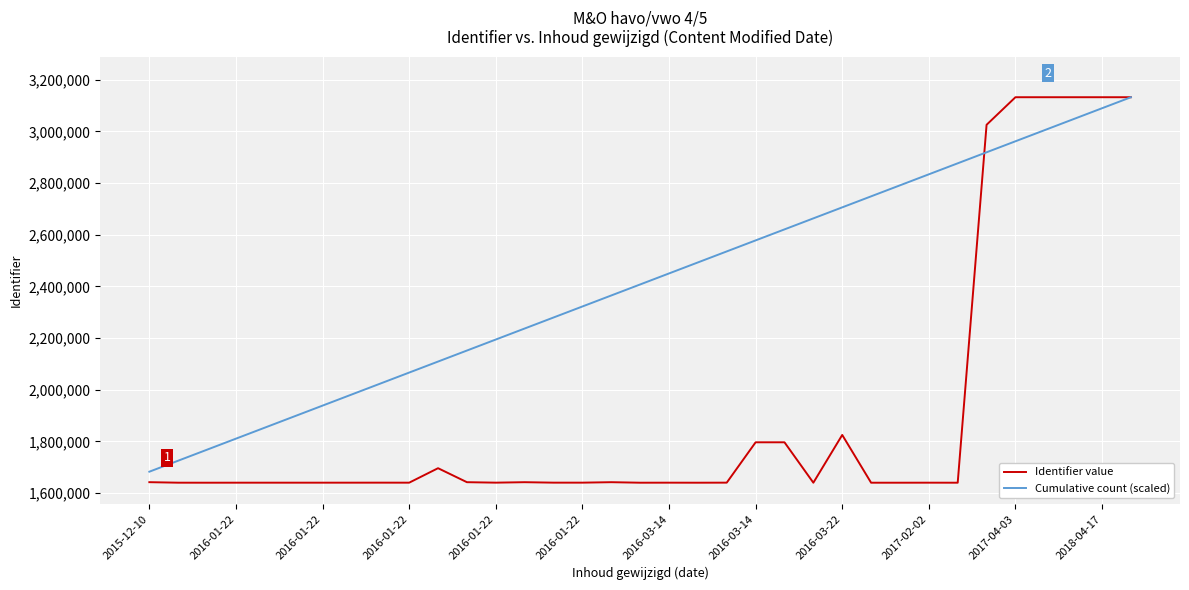

Which series has the largest total across all categories?

Cumulative count (scaled)